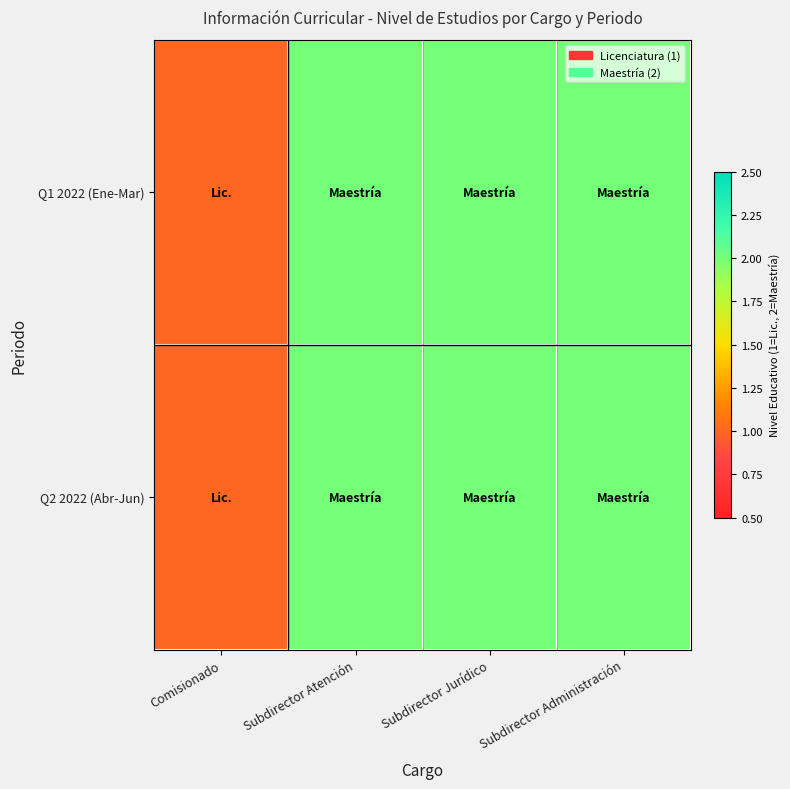

At which category is the sum across all series the highest?

Subdirector Atención